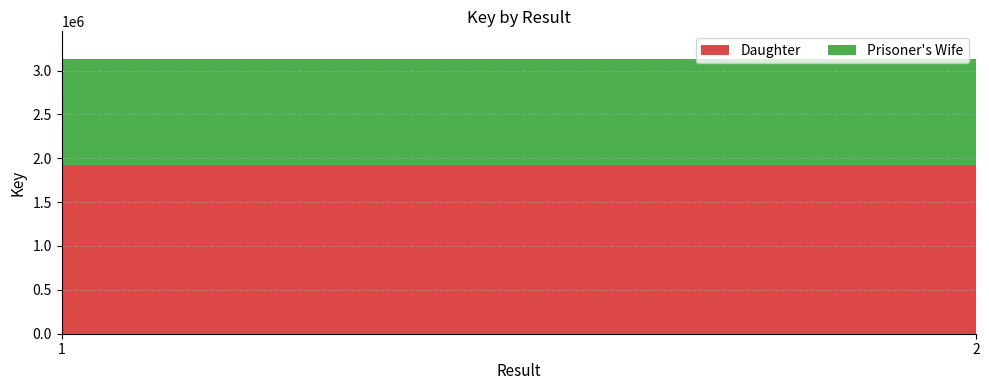

Reading right to left, what are all the values shown in this chart?

Daughter: 2=1926682	1=1926682
Prisoner's Wife: 2=1206545	1=1206545